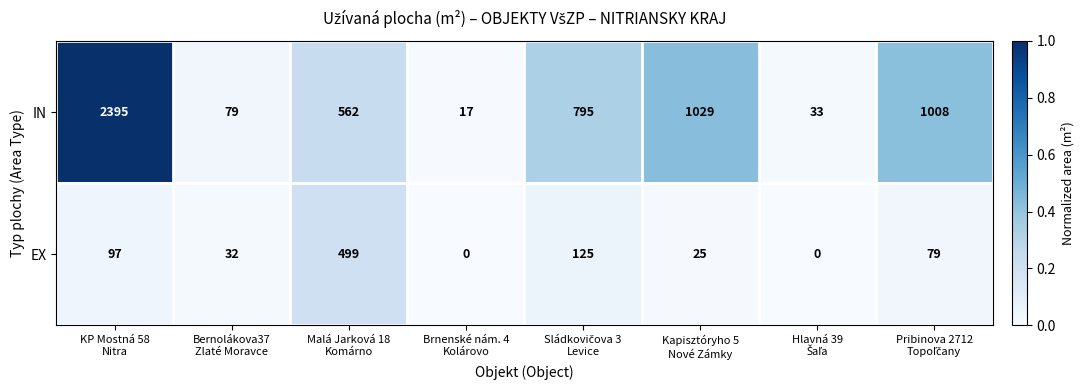

Reading right to left, list all the values displayed in this chart.

IN: 1008	33	1029	795	17	562	79	2395
EX: 79	0	25	125	0	499	32	97